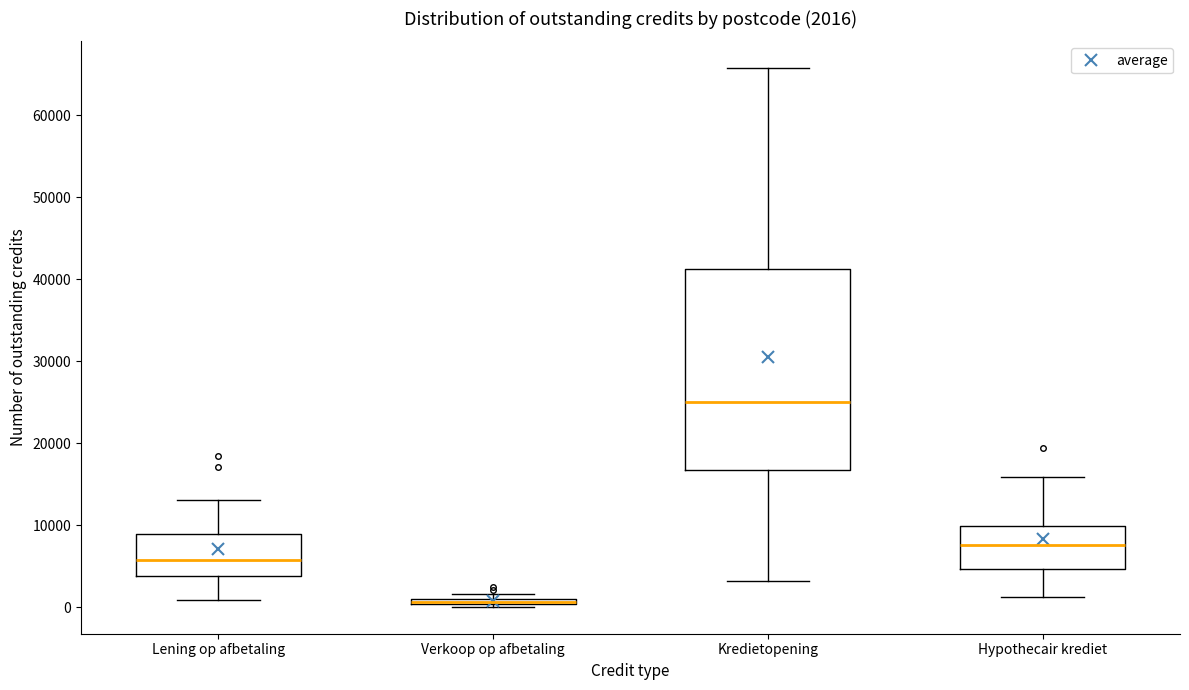

Comparing the boxes themselves (not the whiskers), which one is the tallest?

Kredietopening